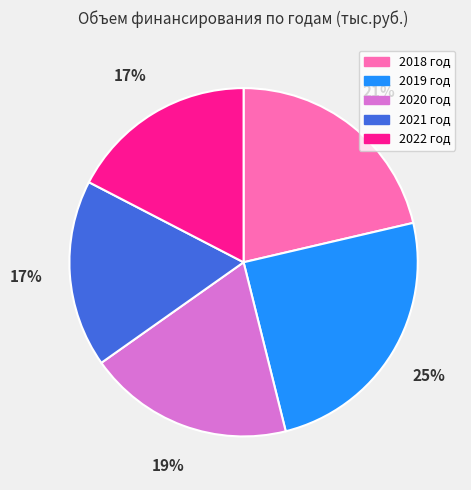

To the nearest percent, what percentage of the pie is 2020 год?

19%